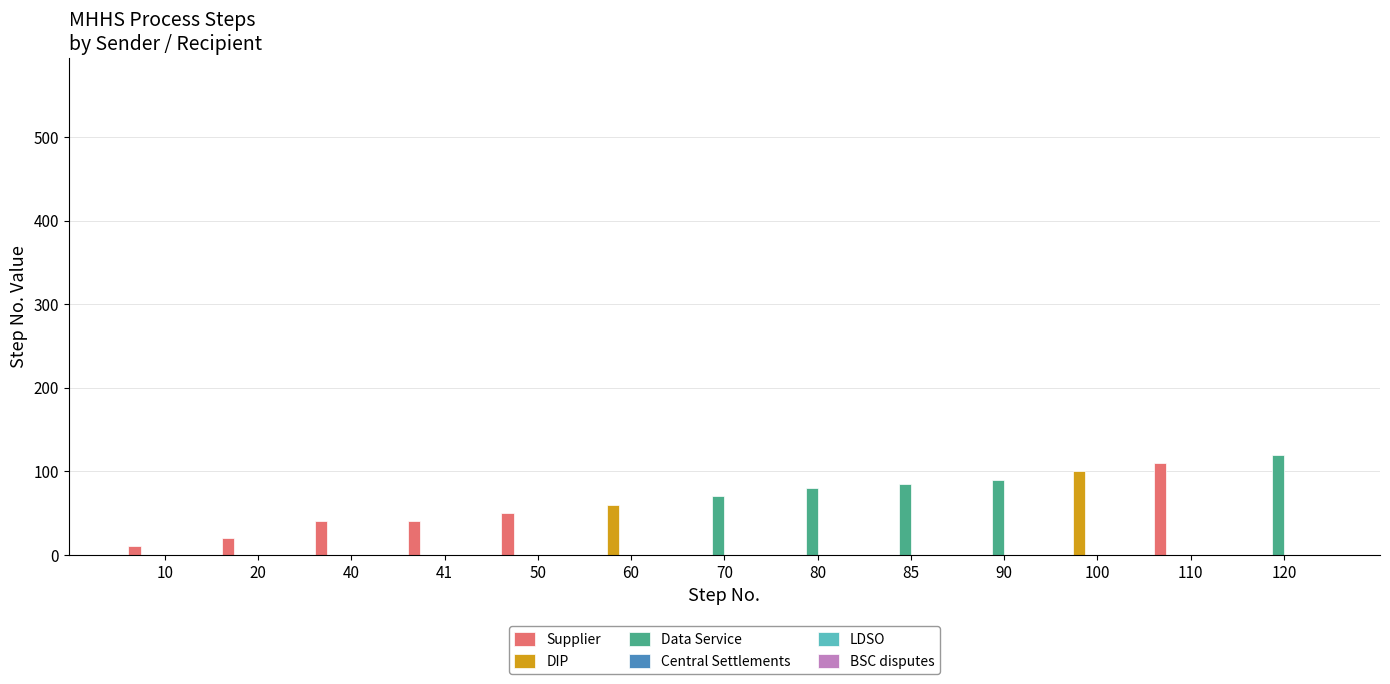

Is it true that DIP equals 0 at 85?

True